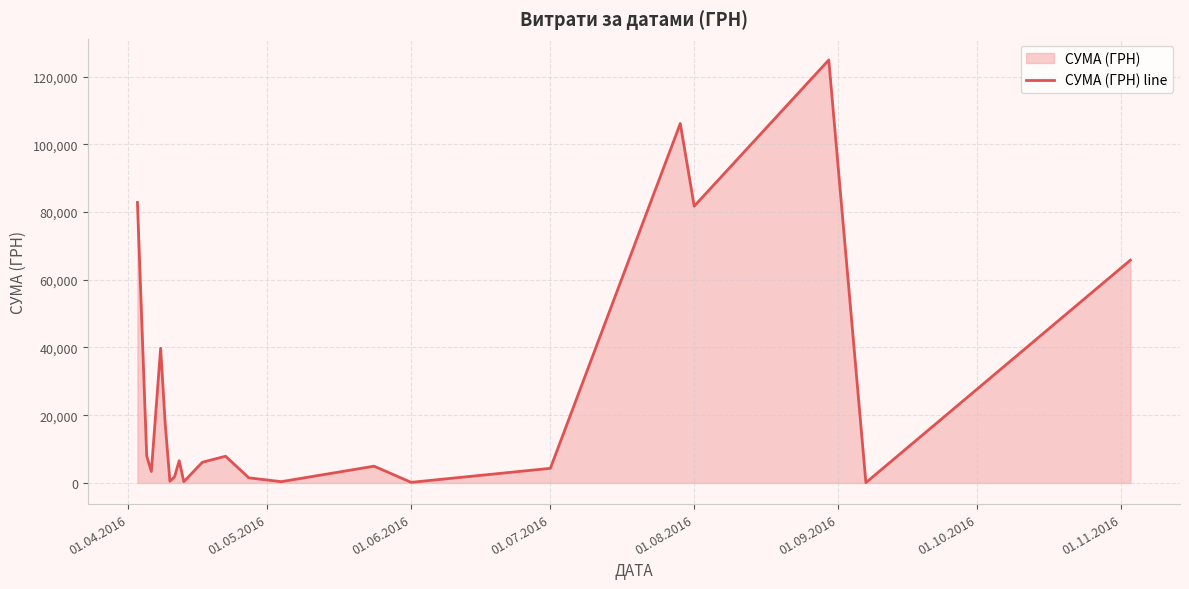

What is the greatest value displayed?

124904.8